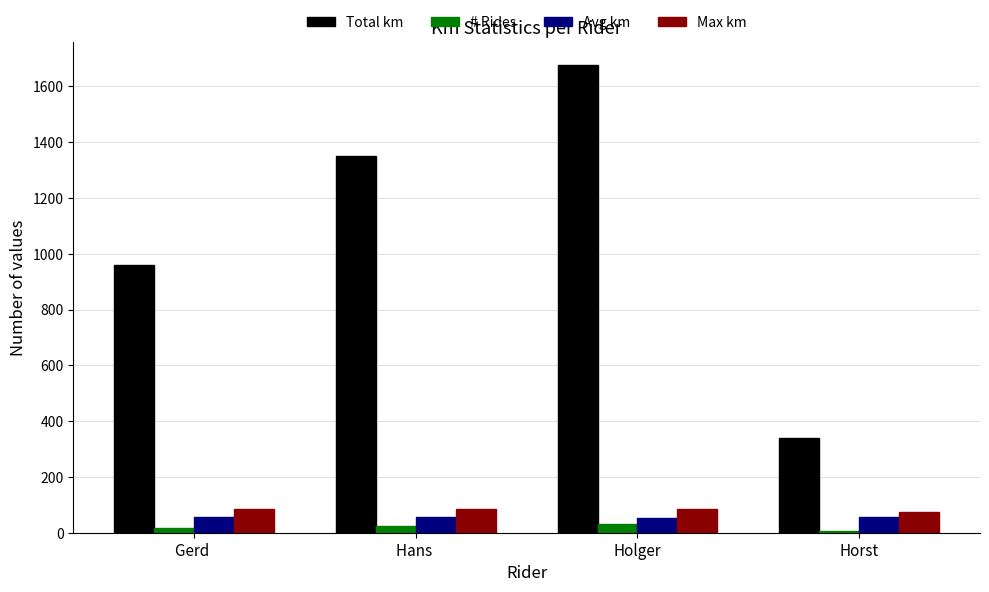

How many Total km values are between 961 and 1675?

3